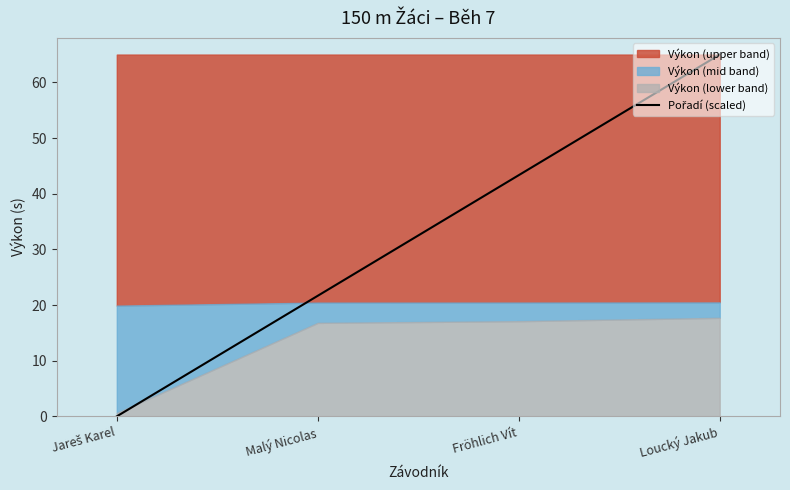

Reading left to right, transcribe all the data shown in this chart.

Jareš Karel=0.0	Malý Nicolas=21.7	Fröhlich Vít=43.3	Loucký Jakub=65.0